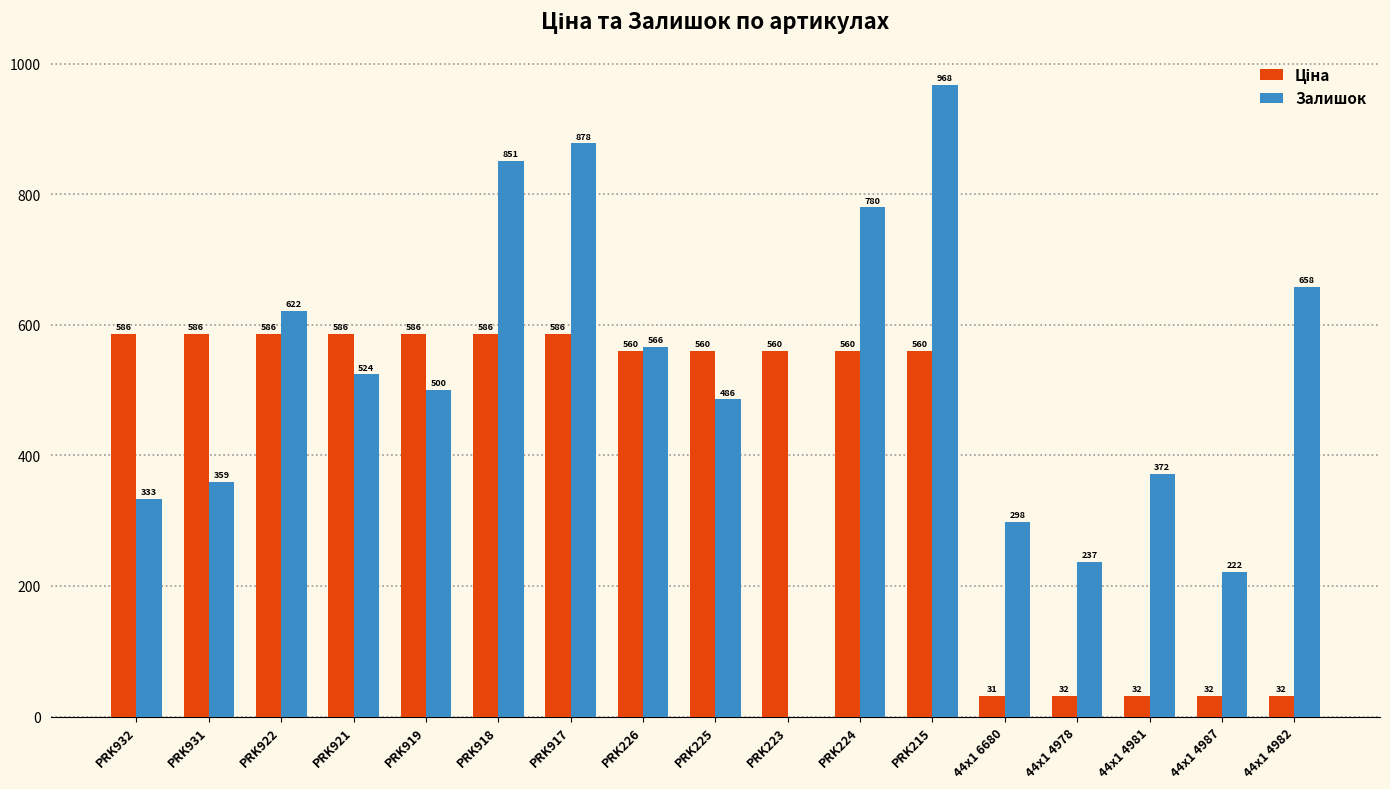

At which label is Залишок closest to 484?

PRK225